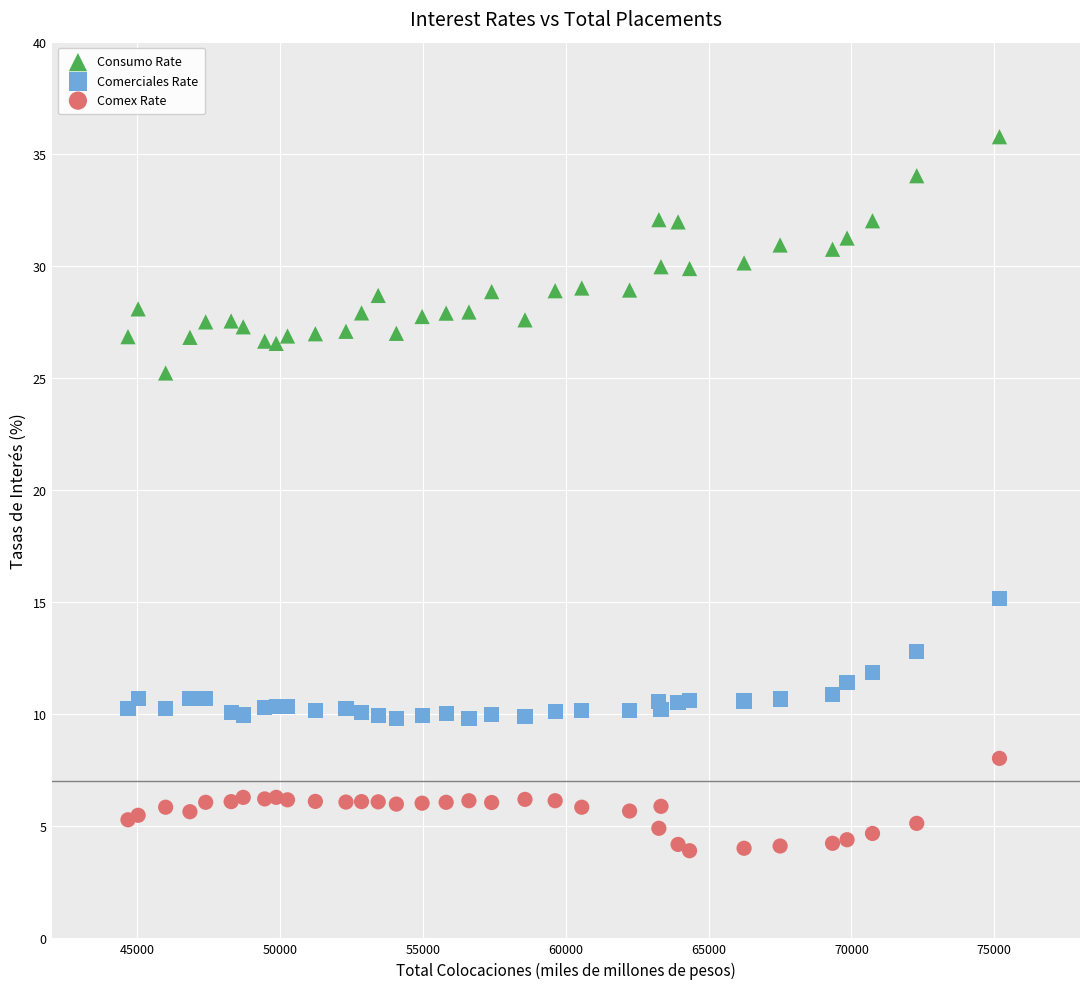

Which series has the widest spread of Y values?

Consumo Rate